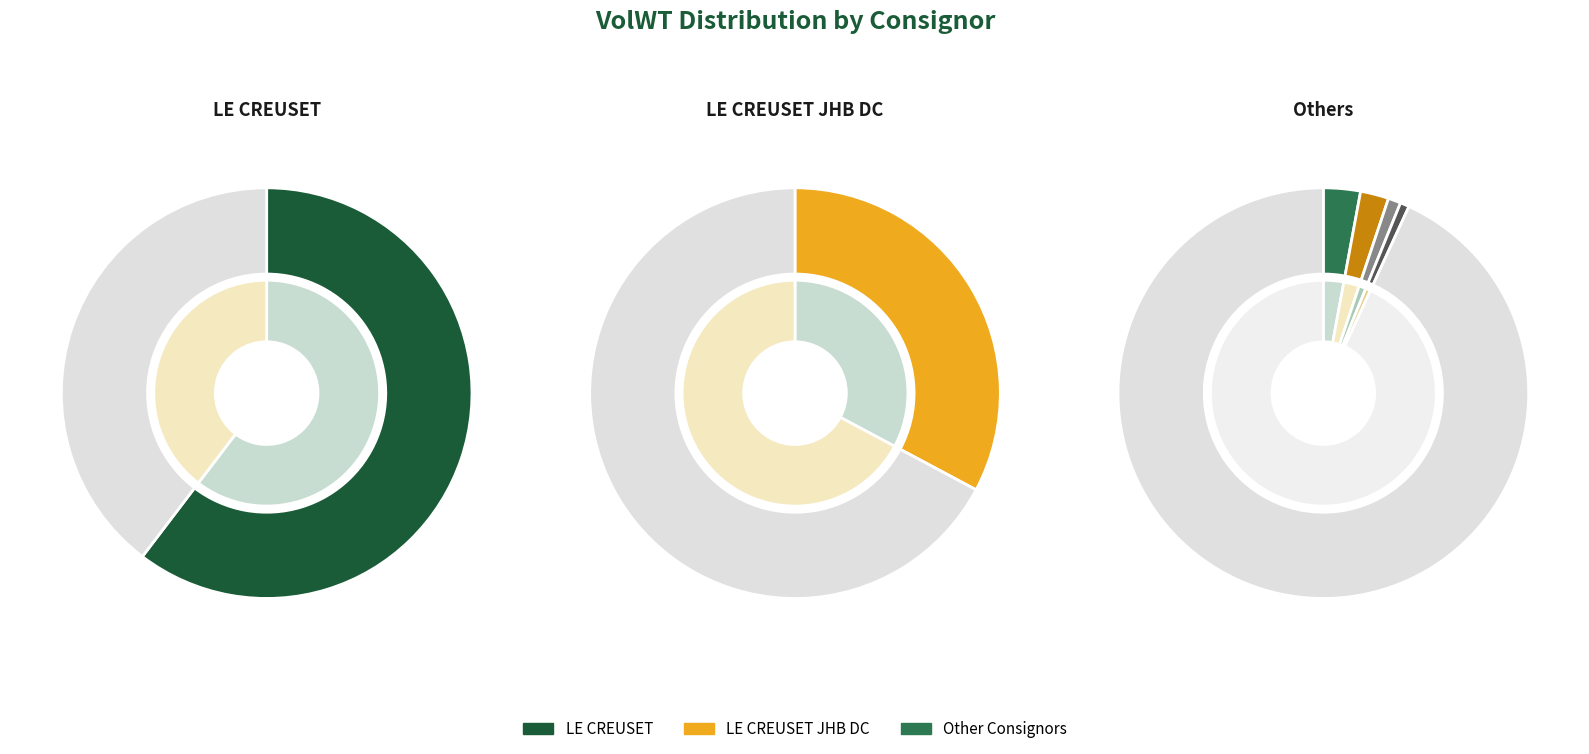

Does LE CREUSET represent more than half of the total?

Yes